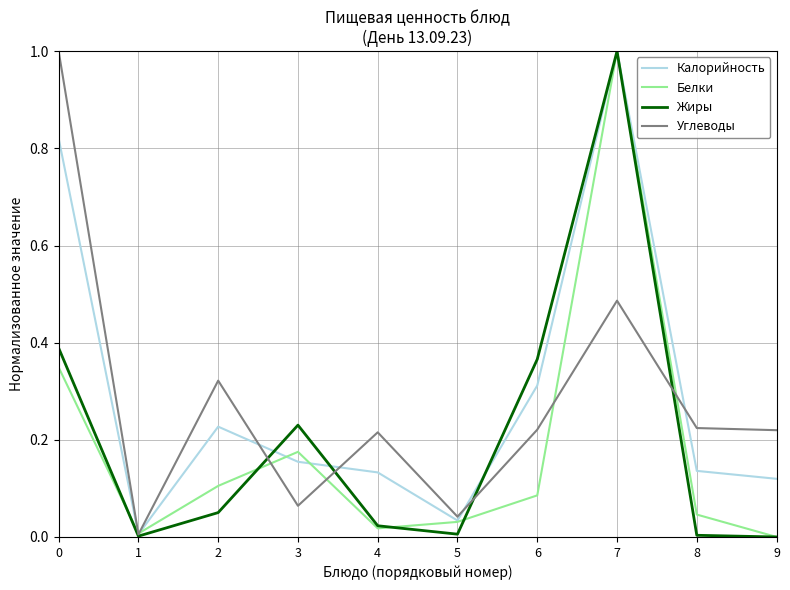

What is the total value across all series at 6?

1.0